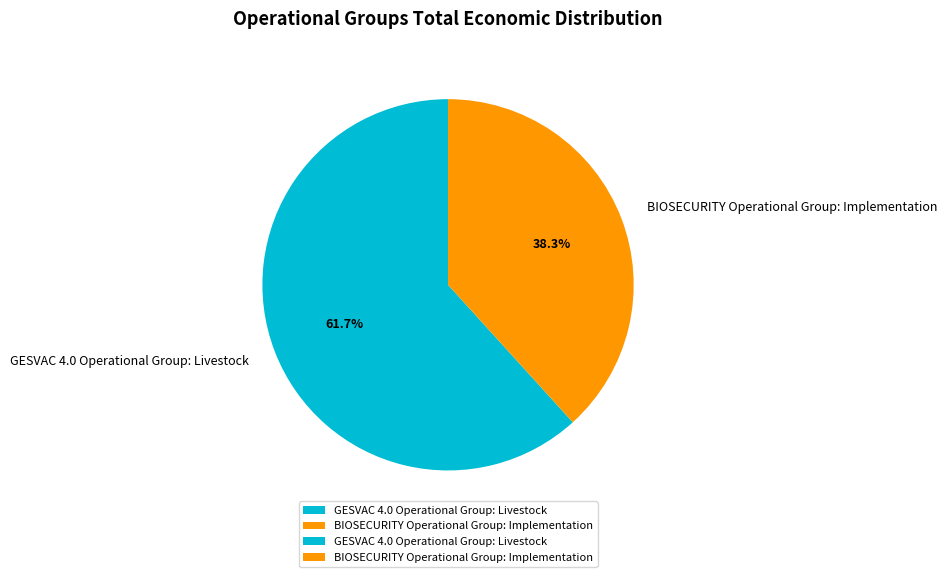

True or false: GESVAC 4.0 Operational Group: Livestock accounts for 62% of the total.

True